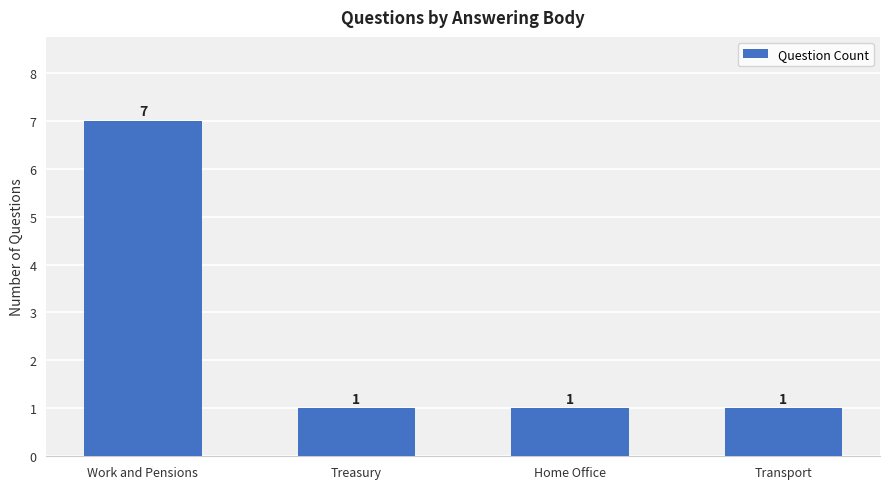

Approximately how many times larger is the value at Transport compared to Treasury?

1.0